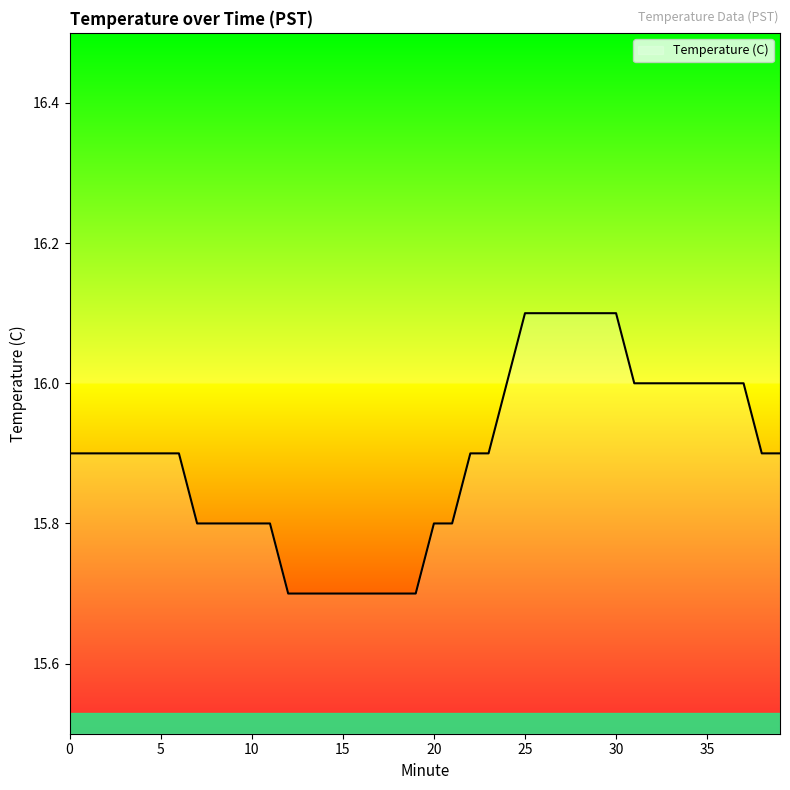

What is the difference between the maximum and minimum values?

0.4